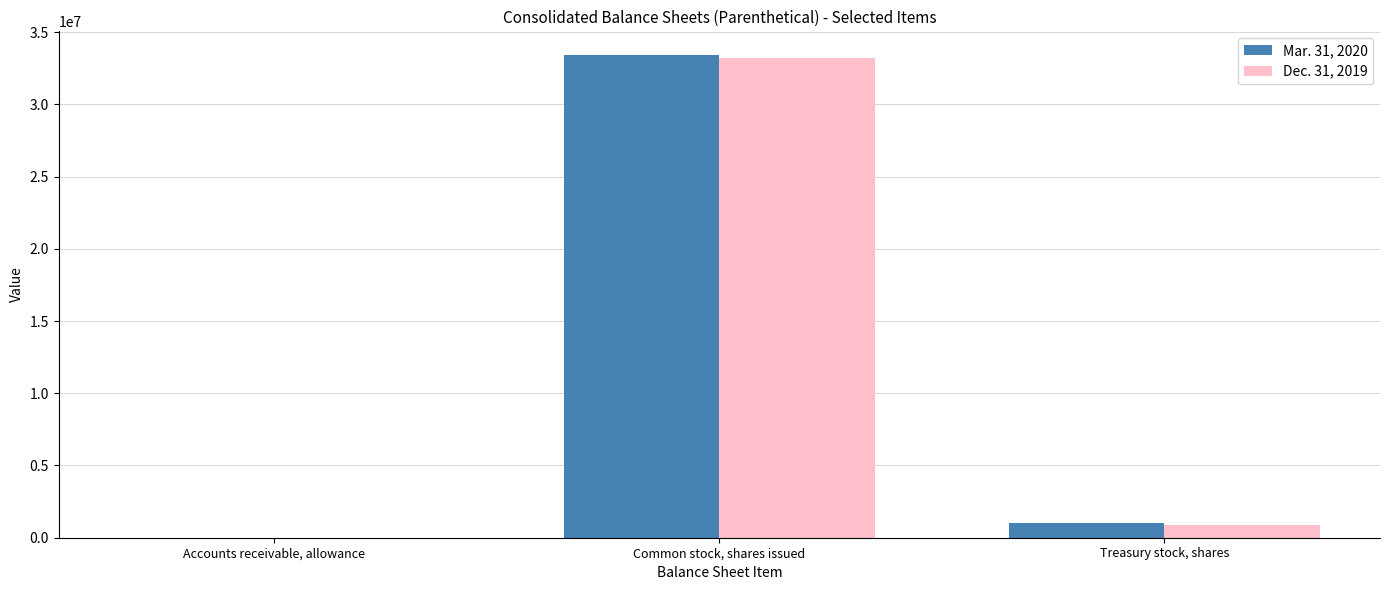

Does the chart contain stacked bars?

No